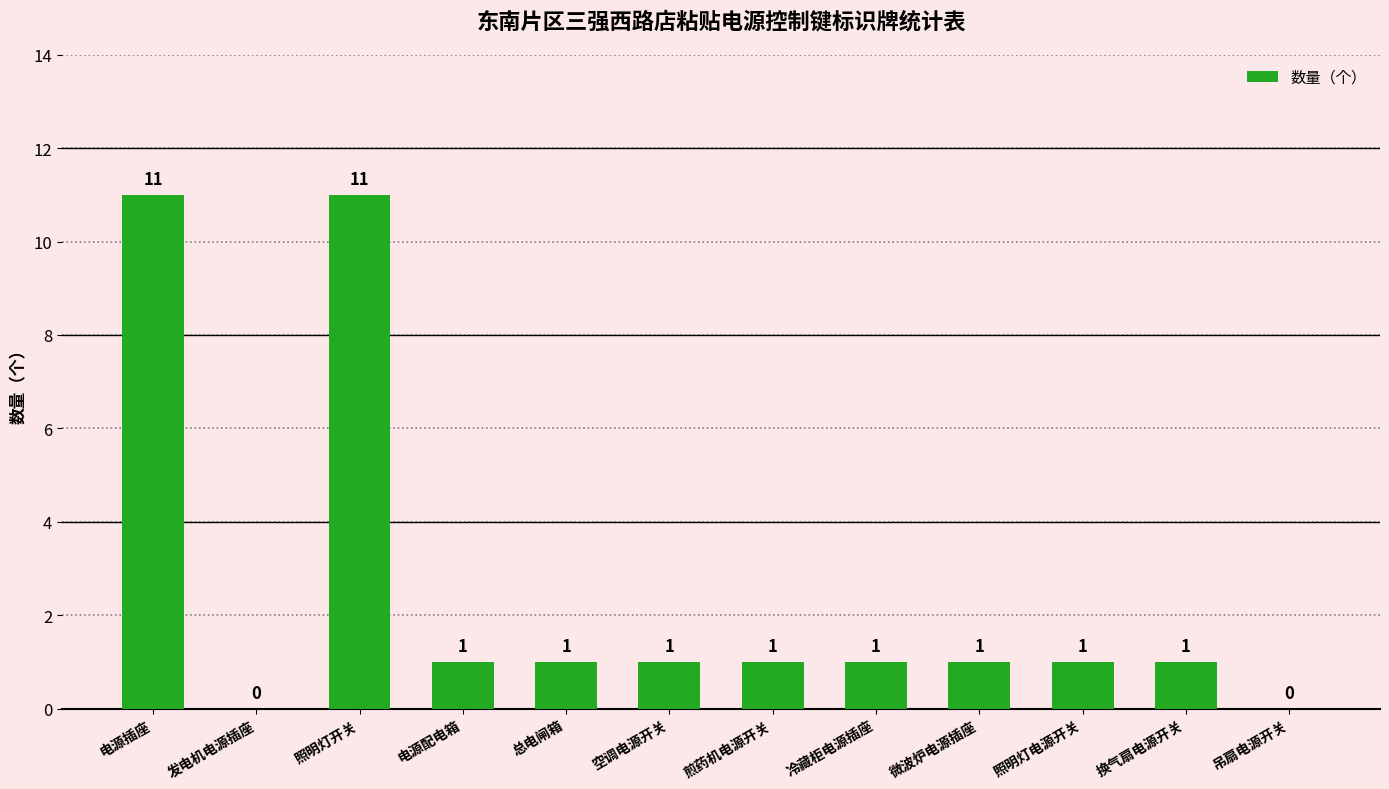

The chart shows a value of 18 at 电源插座. True or false?

False